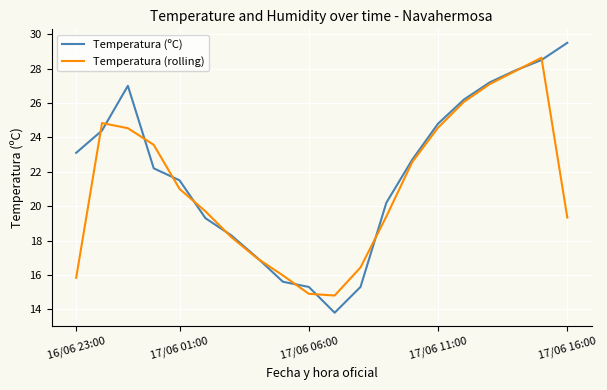

List the series in order of their peak value, highest first.

Temperatura (ºC), Temperatura (rolling)